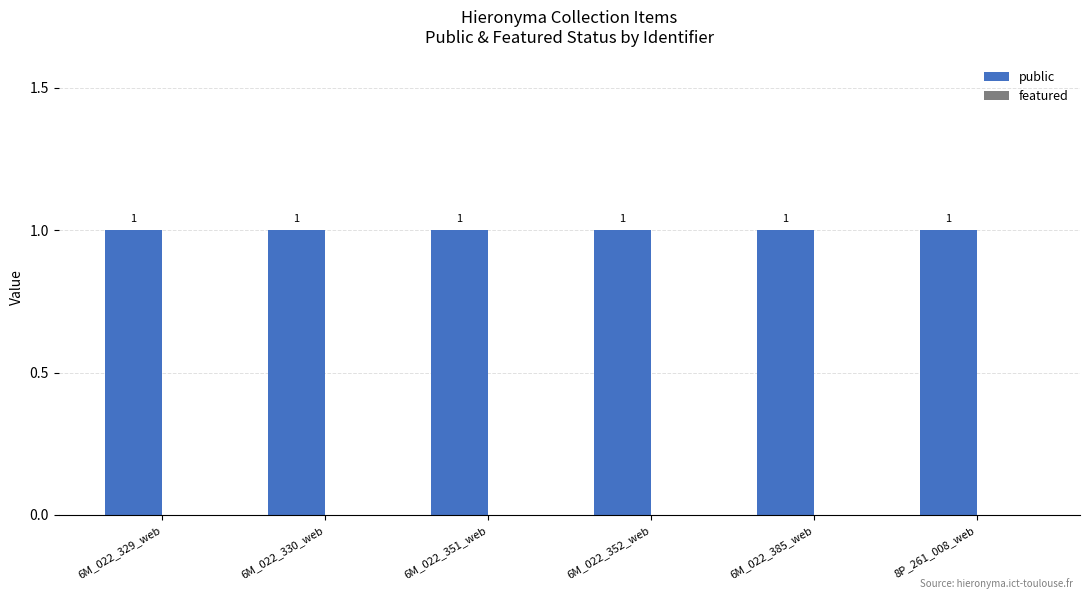

What is the approximate value of public at 6M_022_351_web?

1